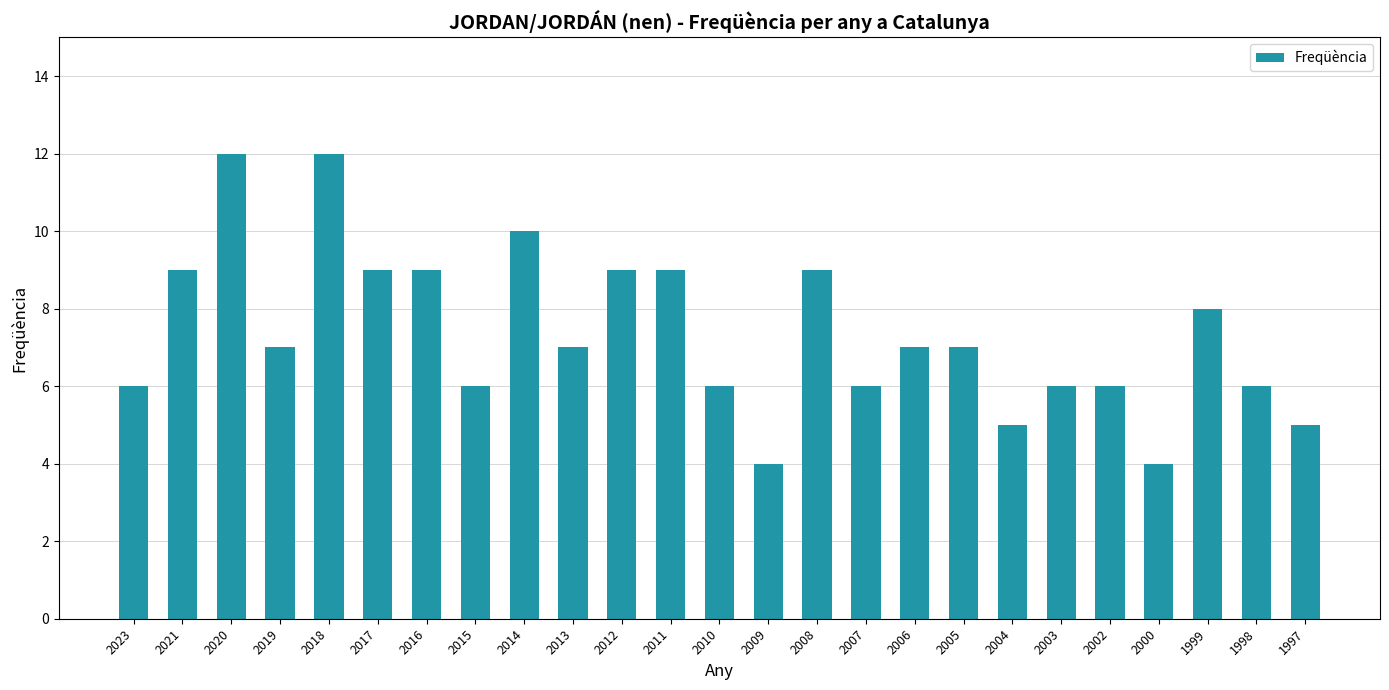

Reading right to left, extract all data points from this chart.

5	6	8	4	6	6	5	7	7	6	9	4	6	9	9	7	10	6	9	9	12	7	12	9	6